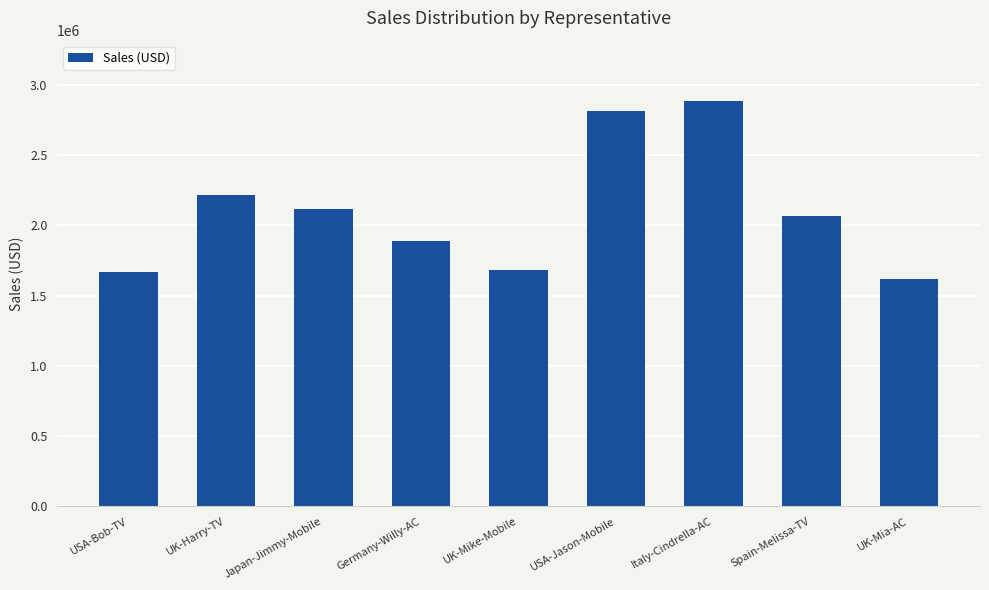

The chart shows a value of 2114994 at Japan-Jimmy-Mobile. True or false?

True